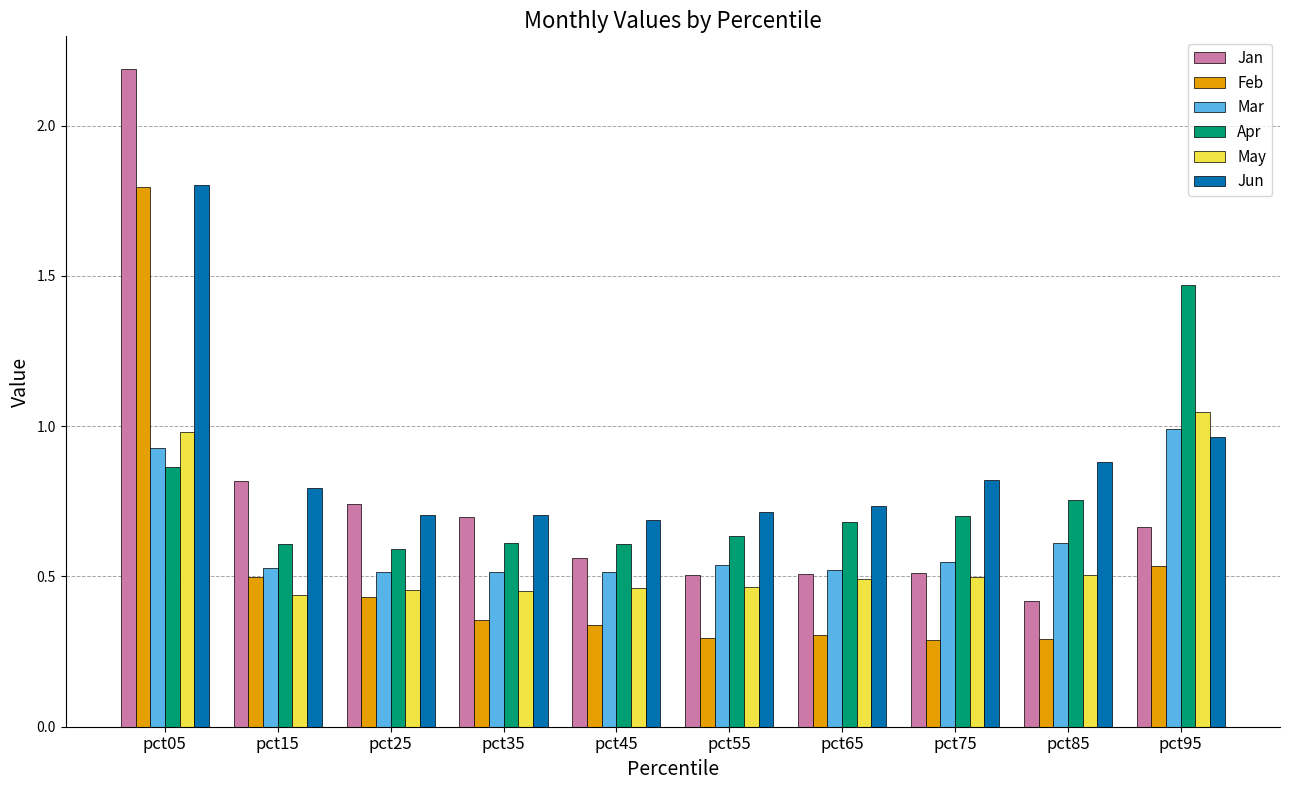

At how many categories does at least one series exceed 0?

10